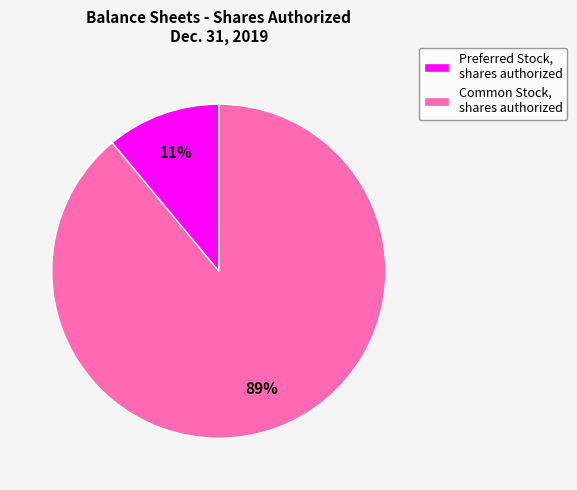

True or false: Preferred Stock, shares authorized accounts for 11% of the total.

True